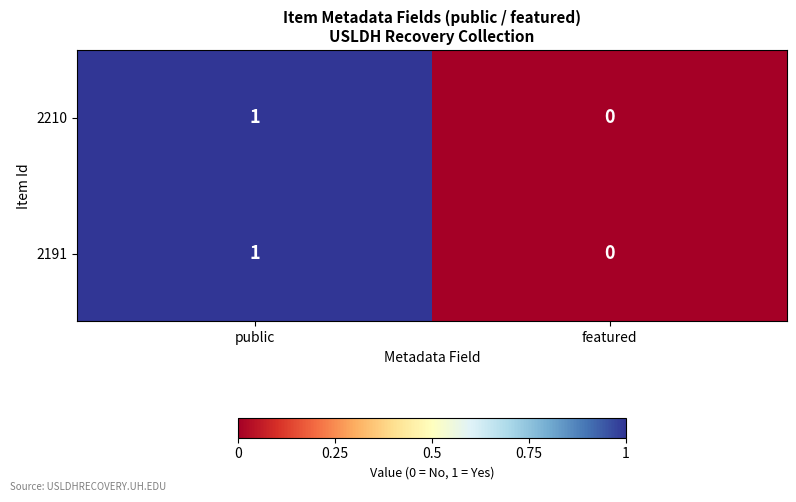

At which category is the sum across all series the highest?

public